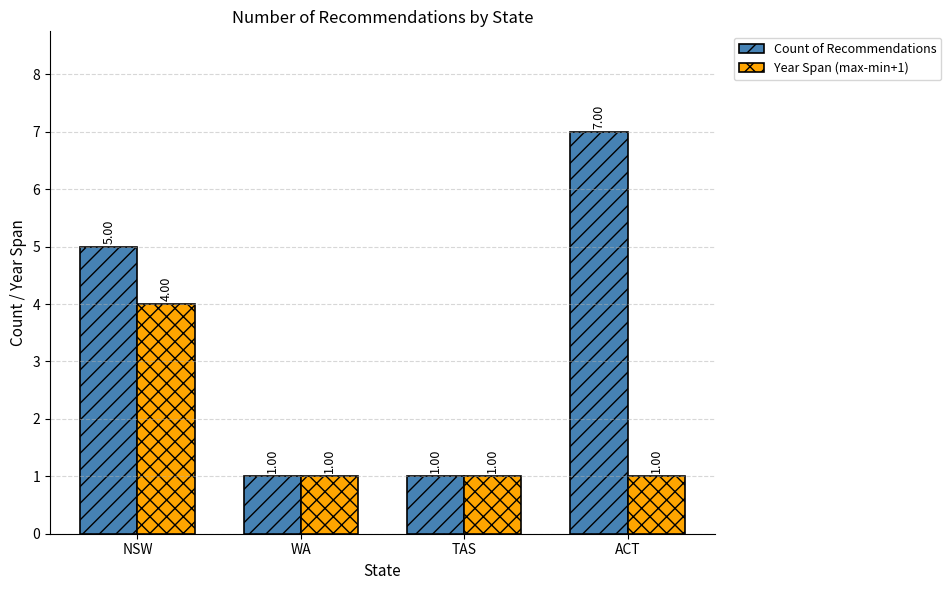

Rank the series at NSW from lowest to highest value.

Year Span (max-min+1), Count of Recommendations